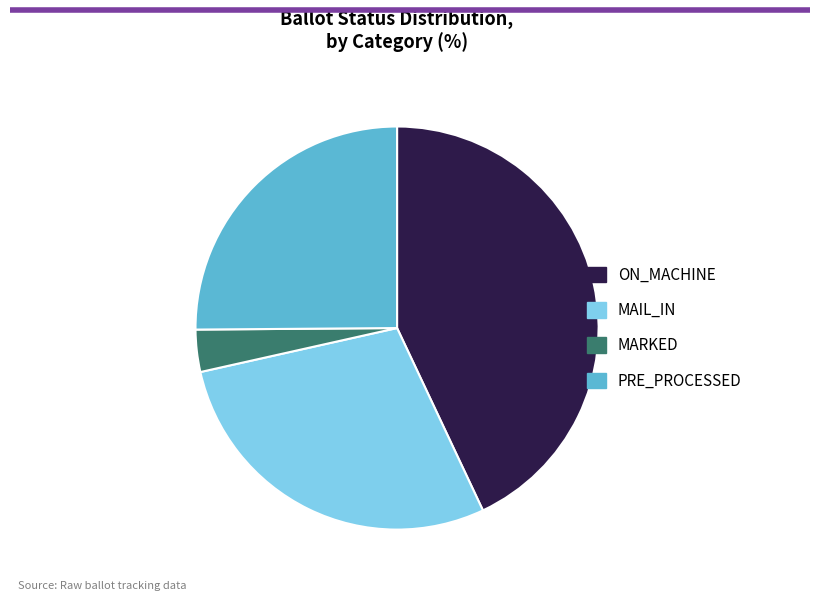

Between ON_MACHINE and MARKED, which is larger?

ON_MACHINE